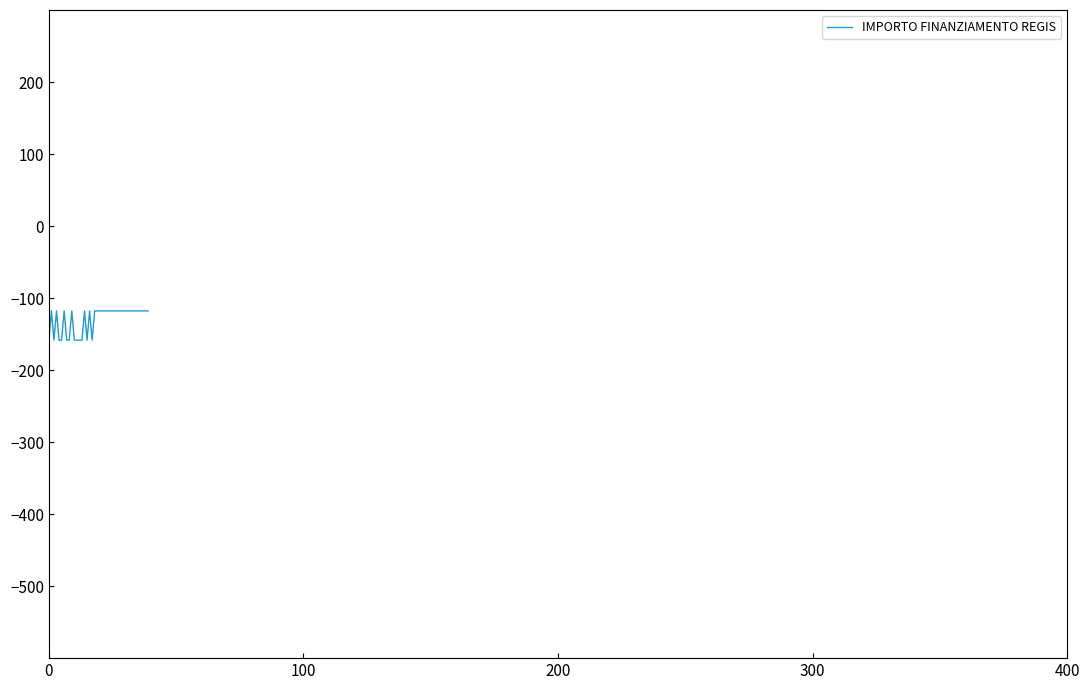

What is the minimum value shown in the chart?

-158.4